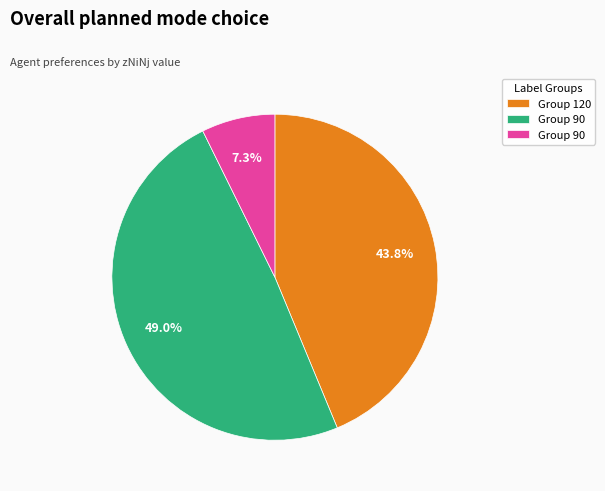

Is there a majority slice in this chart?

No